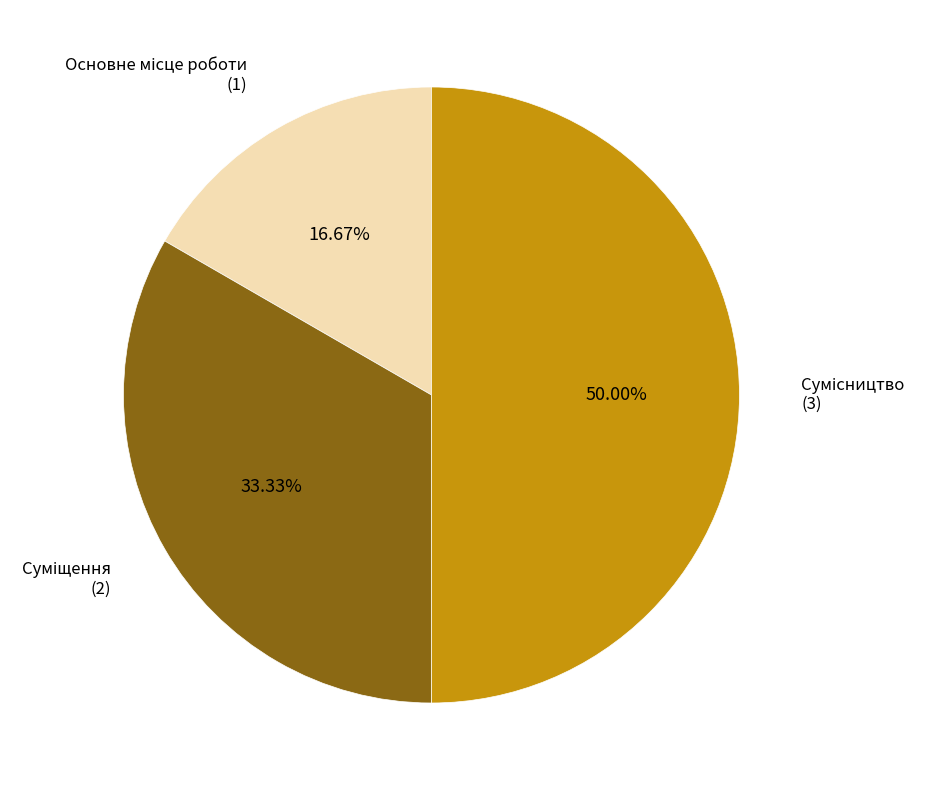

How many segments does this pie chart have?

3